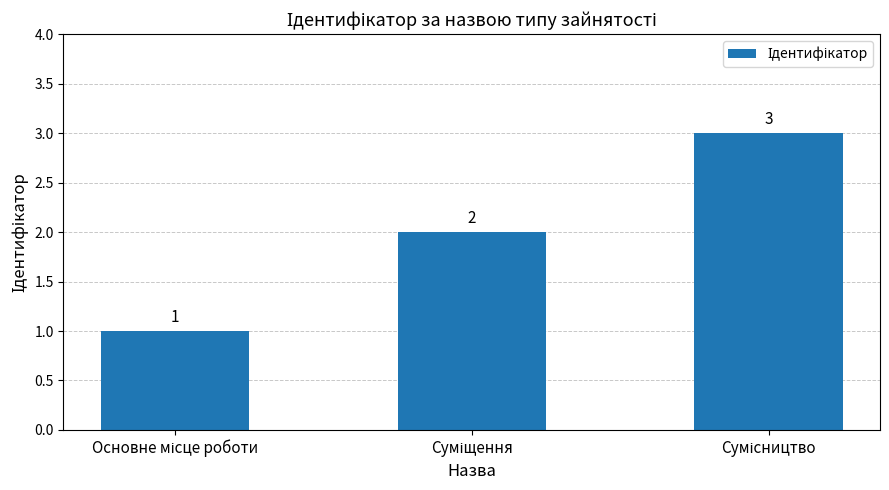

What is the greatest value displayed?

3